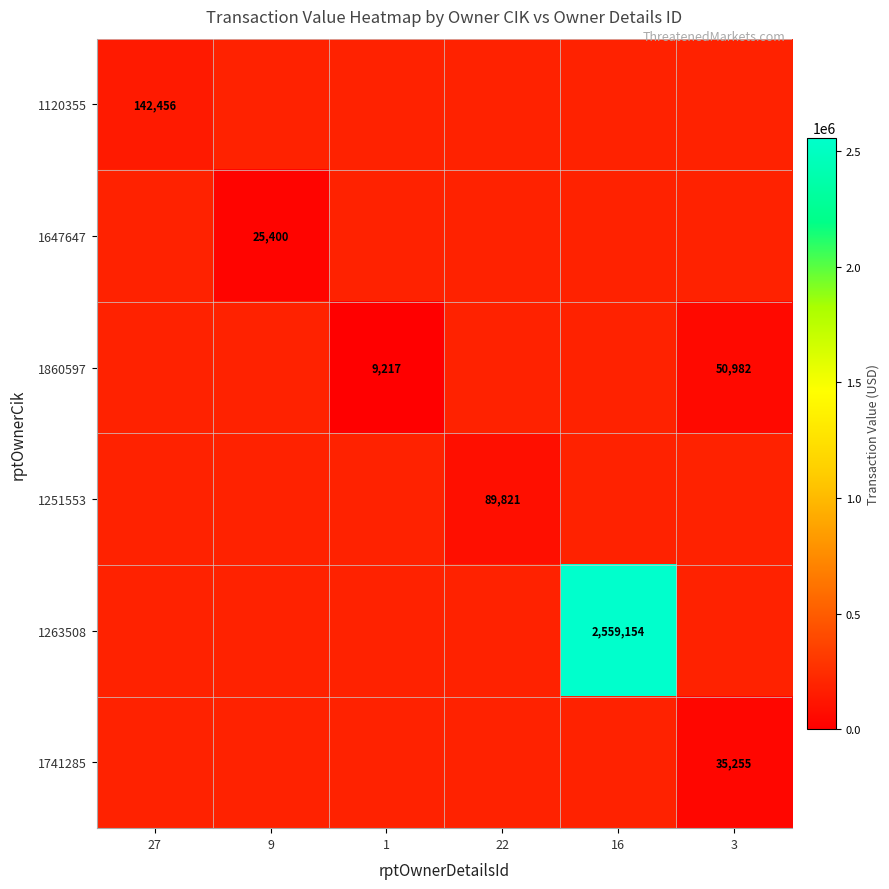

Is it true that 1120355 equals 57389 at 27?

False